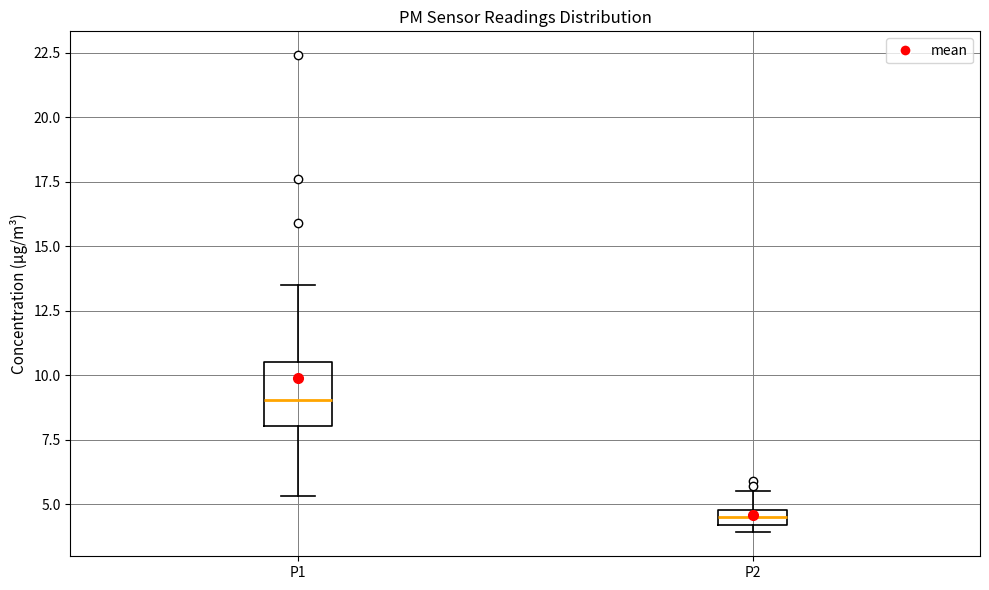

Comparing the boxes themselves (not the whiskers), which one is the tallest?

P1